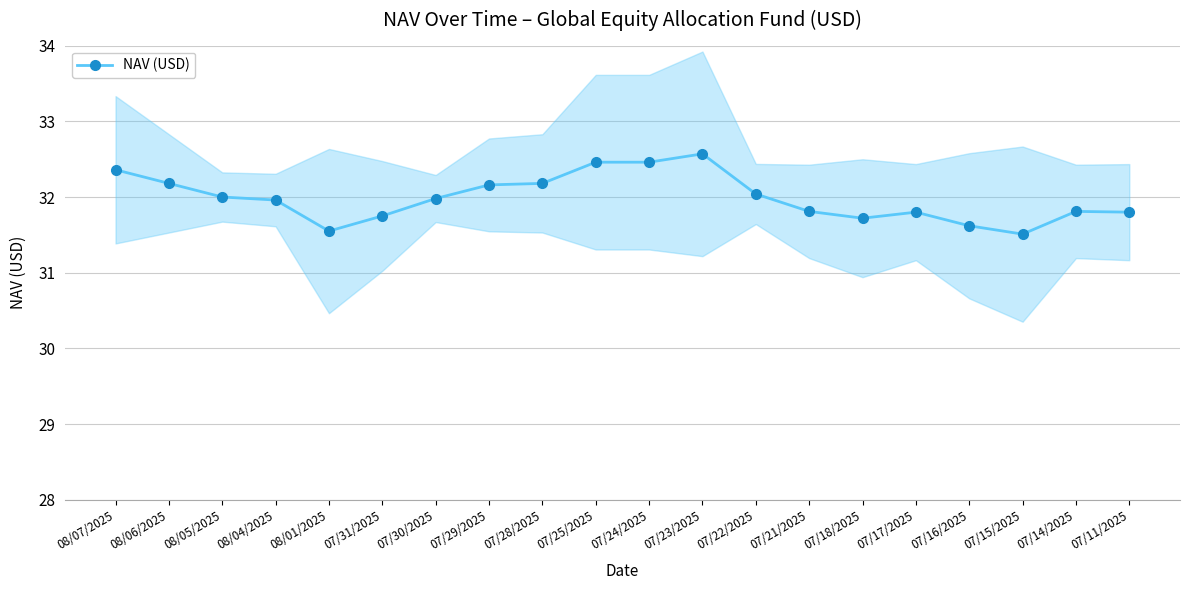

What is the sum of all values?

639.7